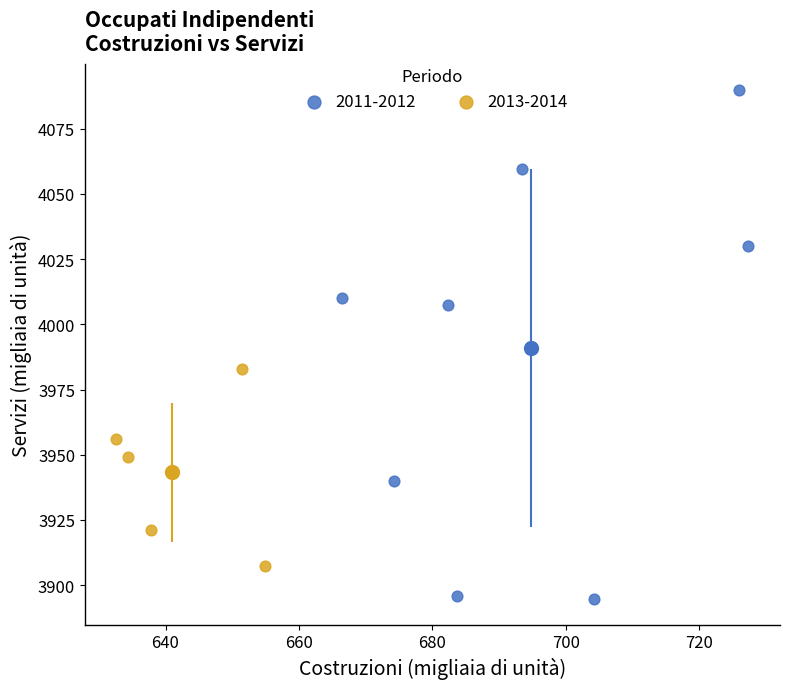

Which series contains the highest Y value?

2011-2012